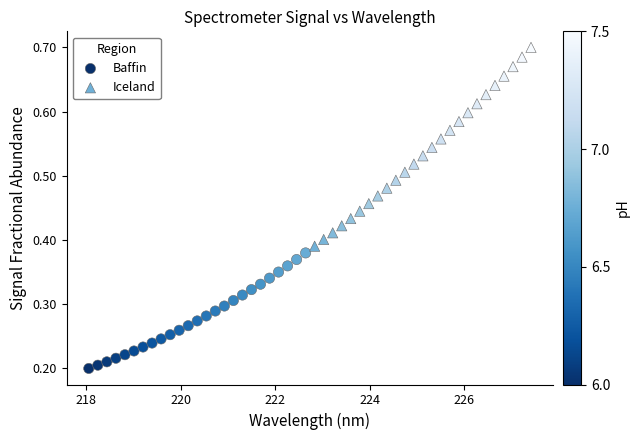

Which series reaches the maximum Y coordinate?

Iceland